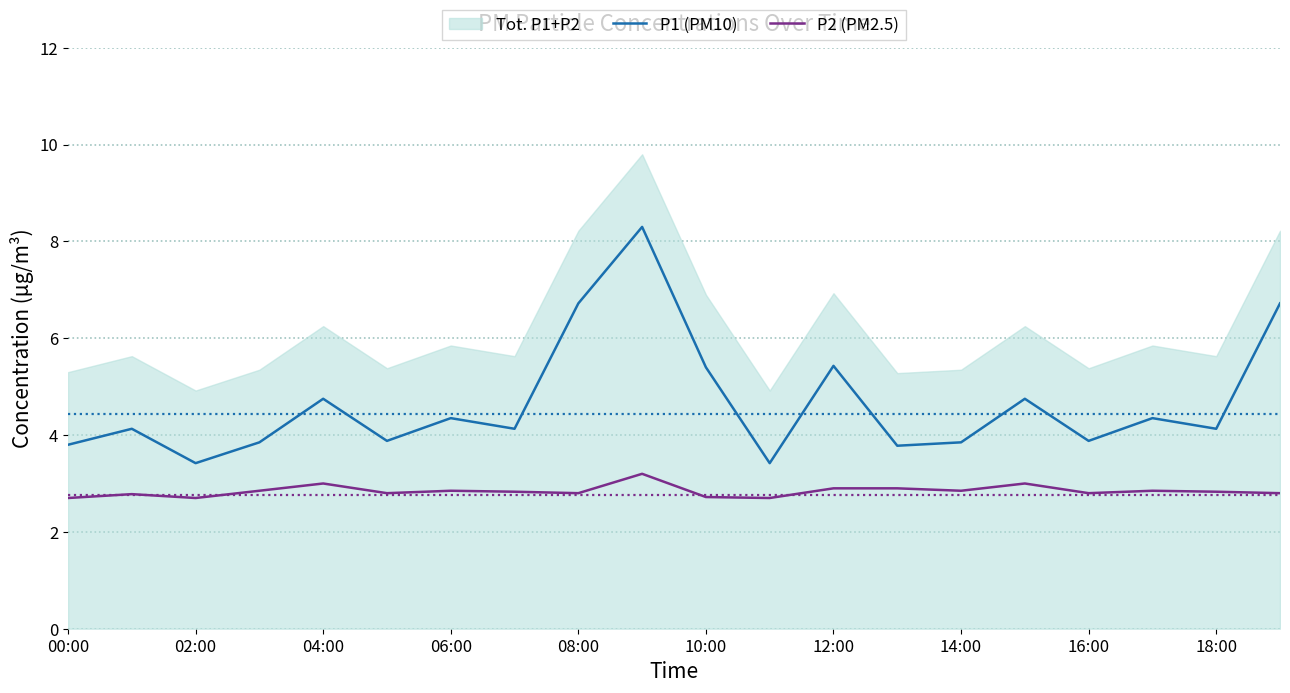

What is the minimum value shown in the chart?

2.7